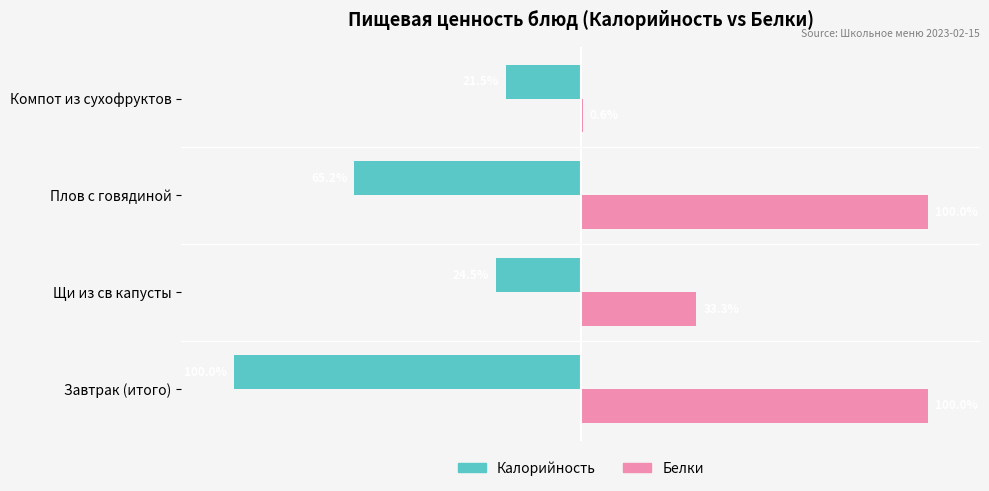

Between Щи из св капусты and Компот из сухофруктов, which series saw the biggest shift?

Белки